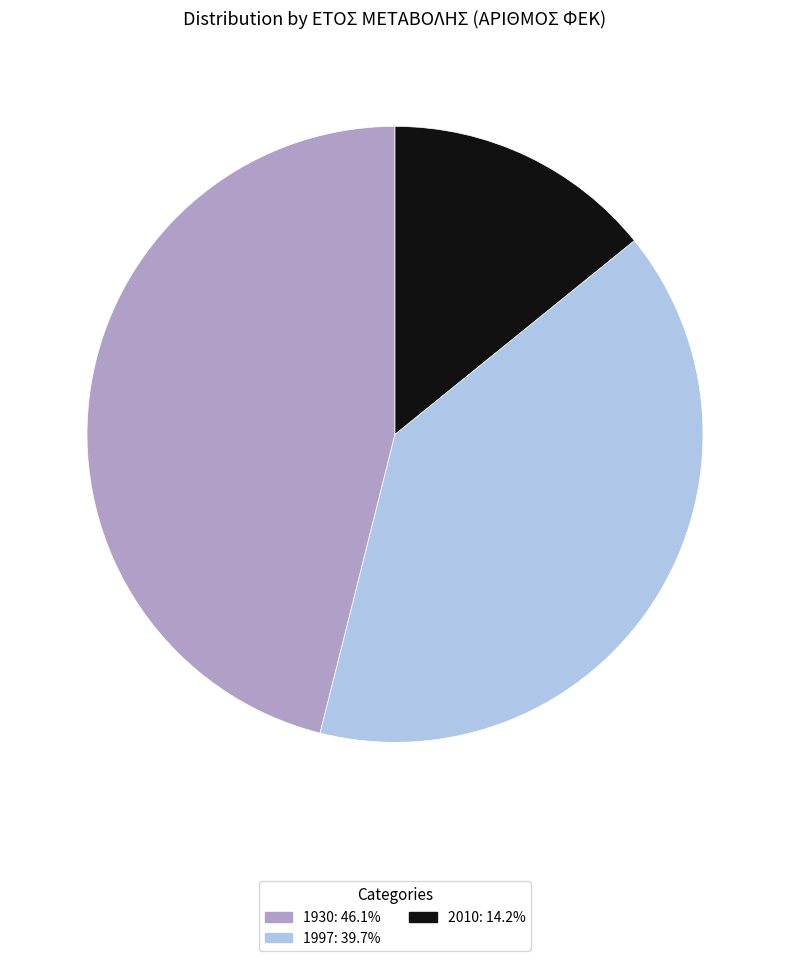

Which slice is the largest?

1930